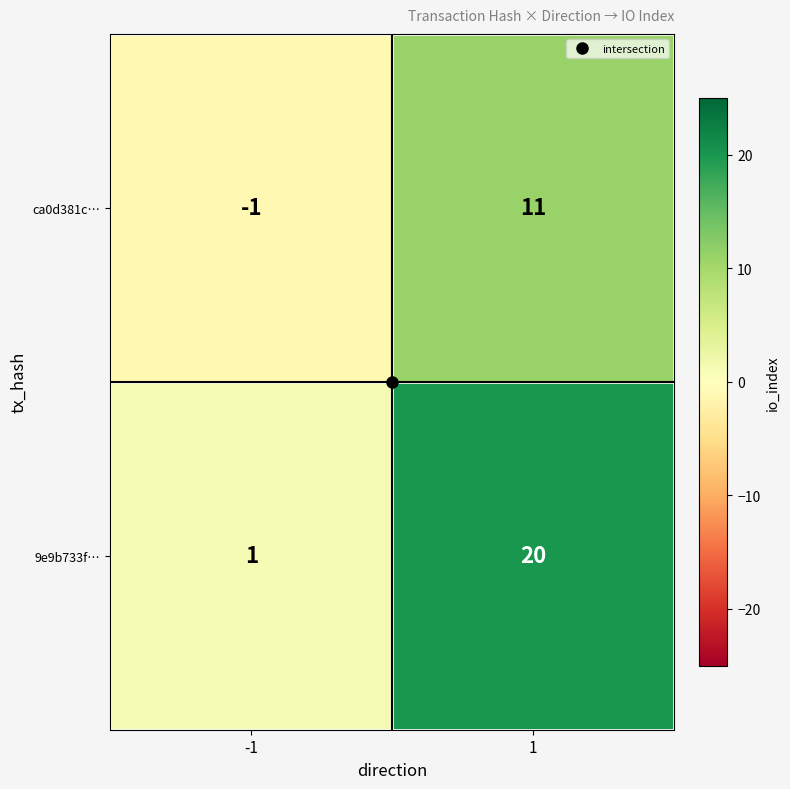

The ca0d381c… series shows 15 at 1. True or false?

False